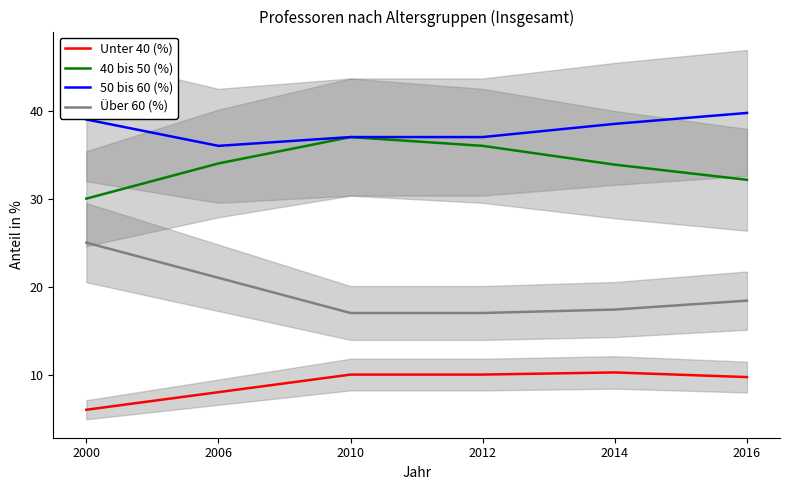

List the series in order of their peak value, lowest first.

Unter 40 (%), Über 60 (%), 40 bis 50 (%), 50 bis 60 (%)